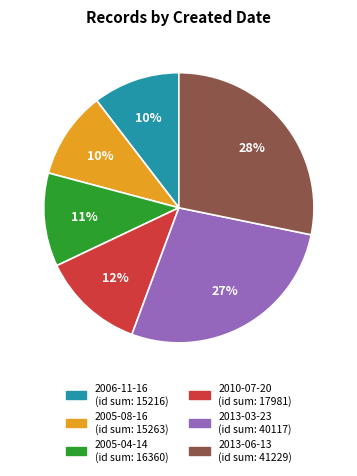

To the nearest percent, what is the average slice percentage?

17%